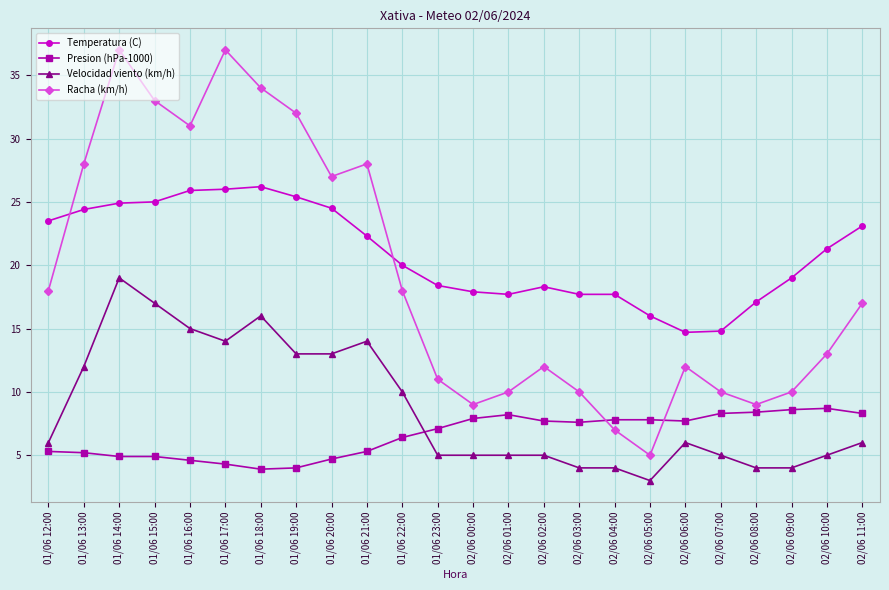

At which label is Presion (hPa-1000) closest to 6?

01/06 22:00